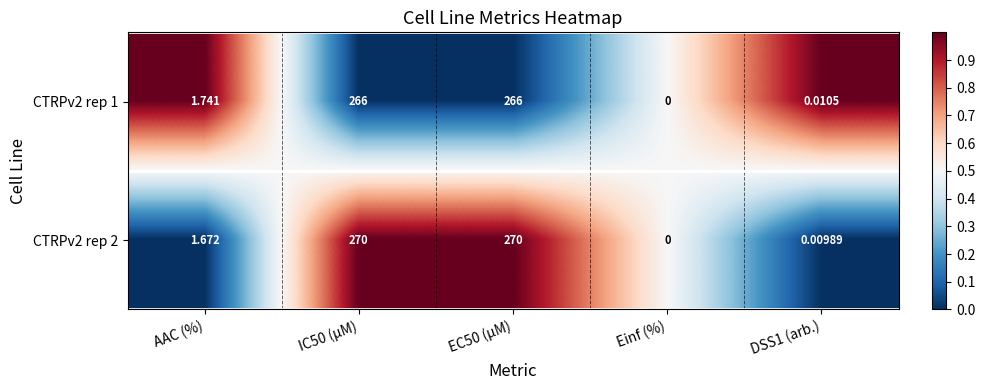

Count the number of data series in this chart.

2